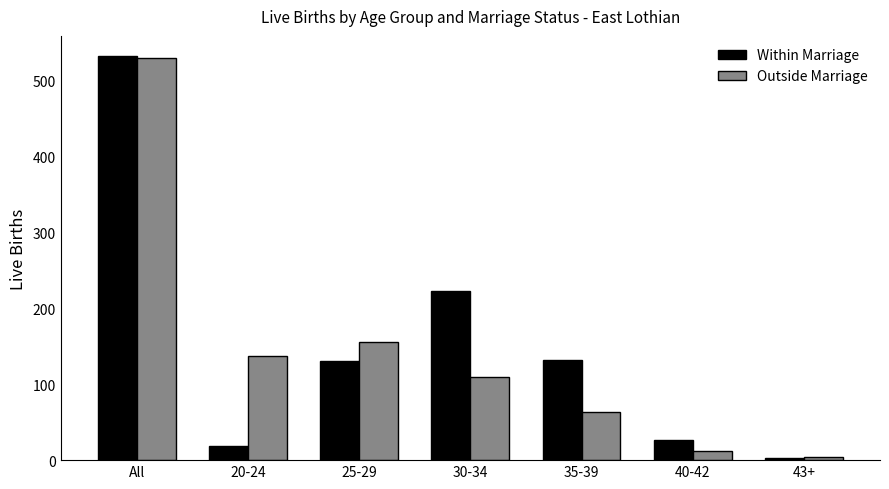

What is the difference between the highest and lowest values at 35-39?

69